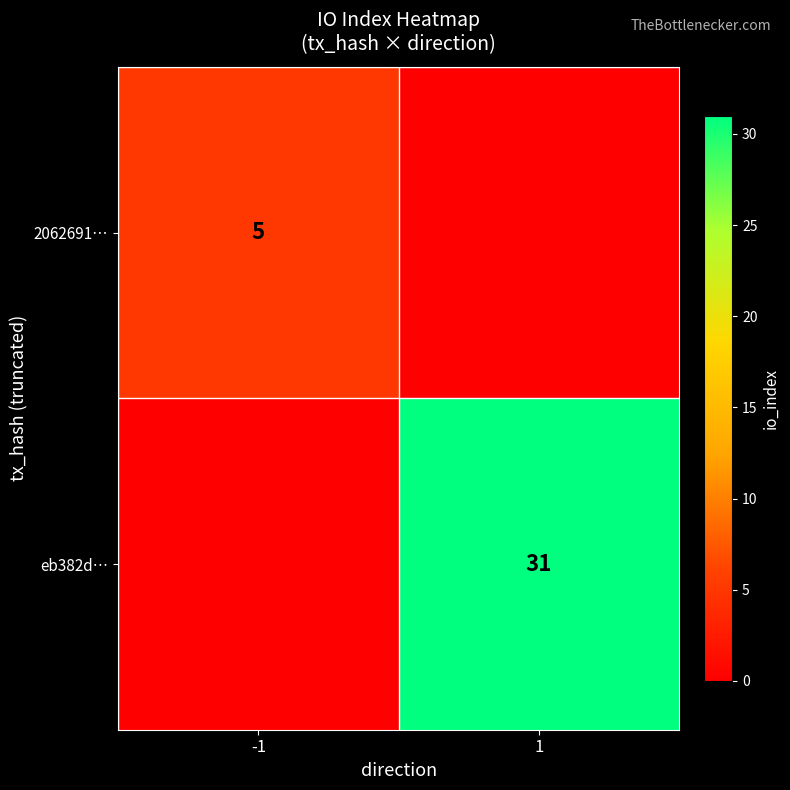

Is it true that eb382d… equals 31 at 1?

True